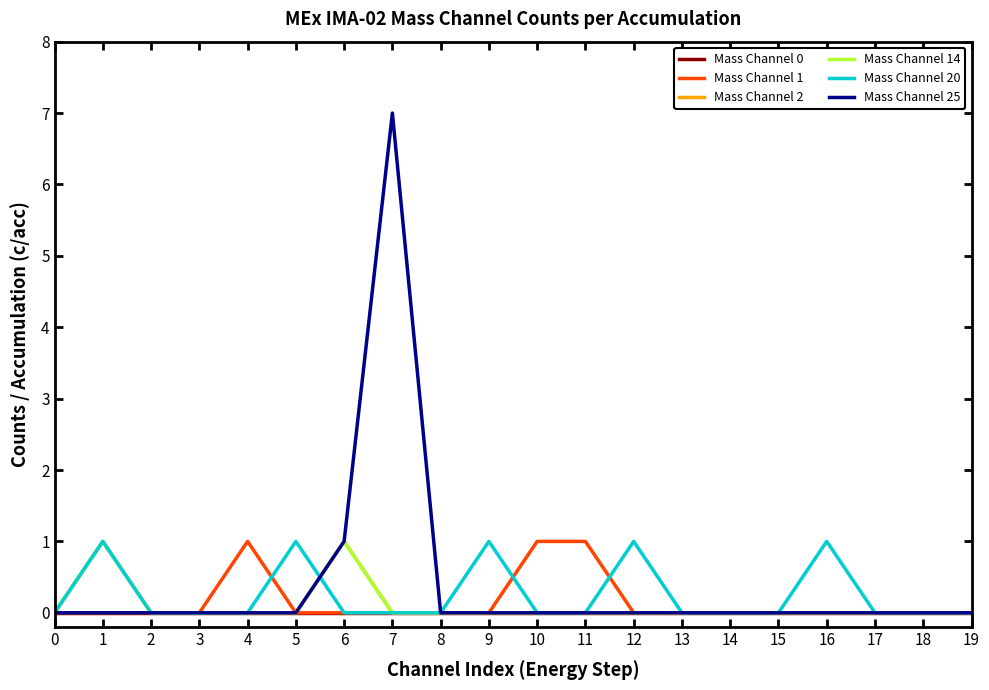

The Mass Channel 0 series shows 0 at 13. True or false?

True